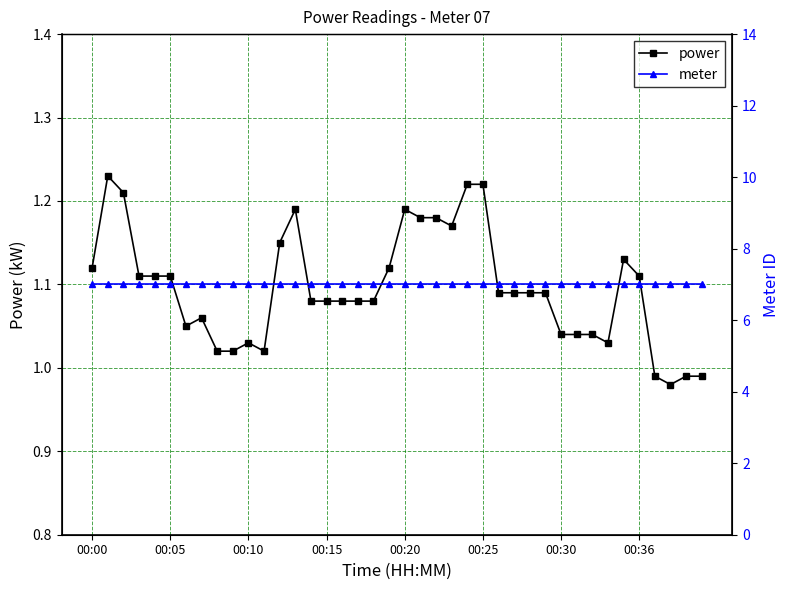

How many series are shown in this chart?

2